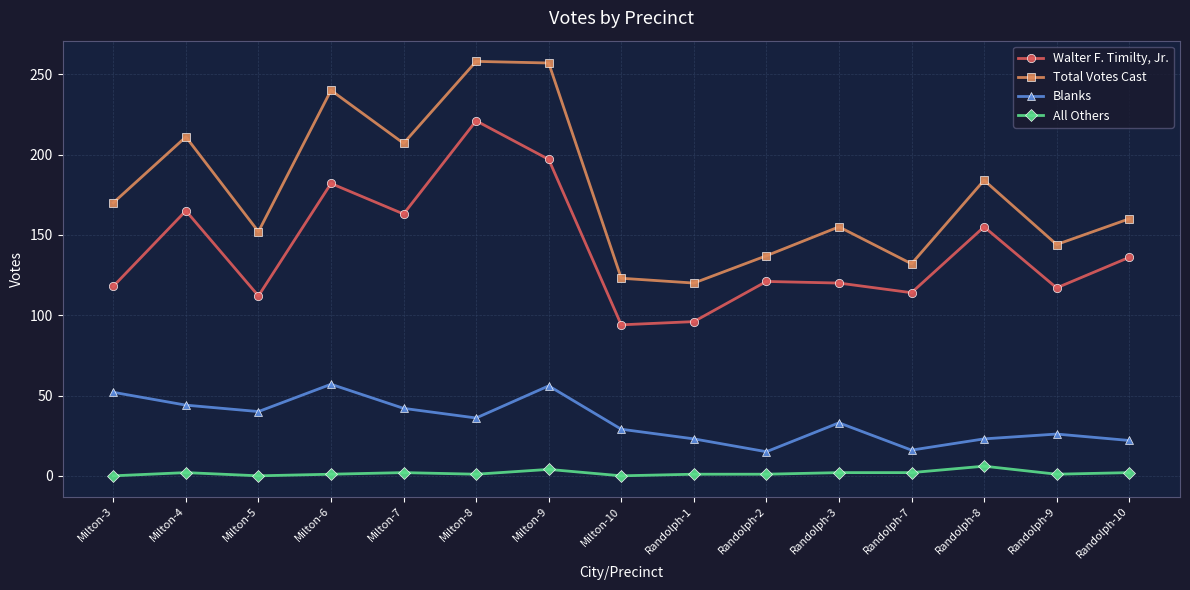

What is the value of the Walter F. Timilty, Jr. point at the 10th from the left?

121